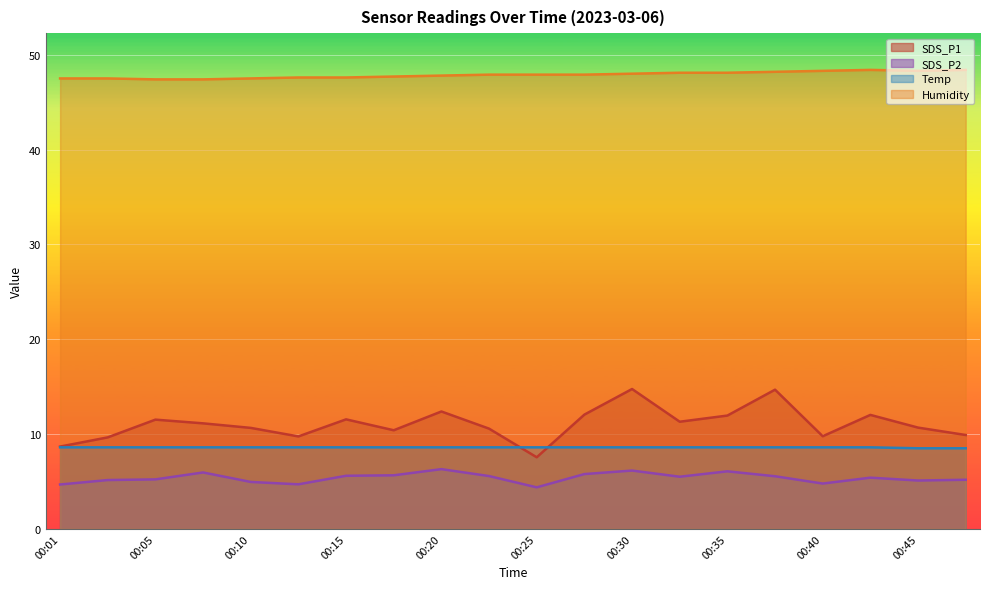

What is the sum of the Humidity values at 00:30 and 00:40?

96.3